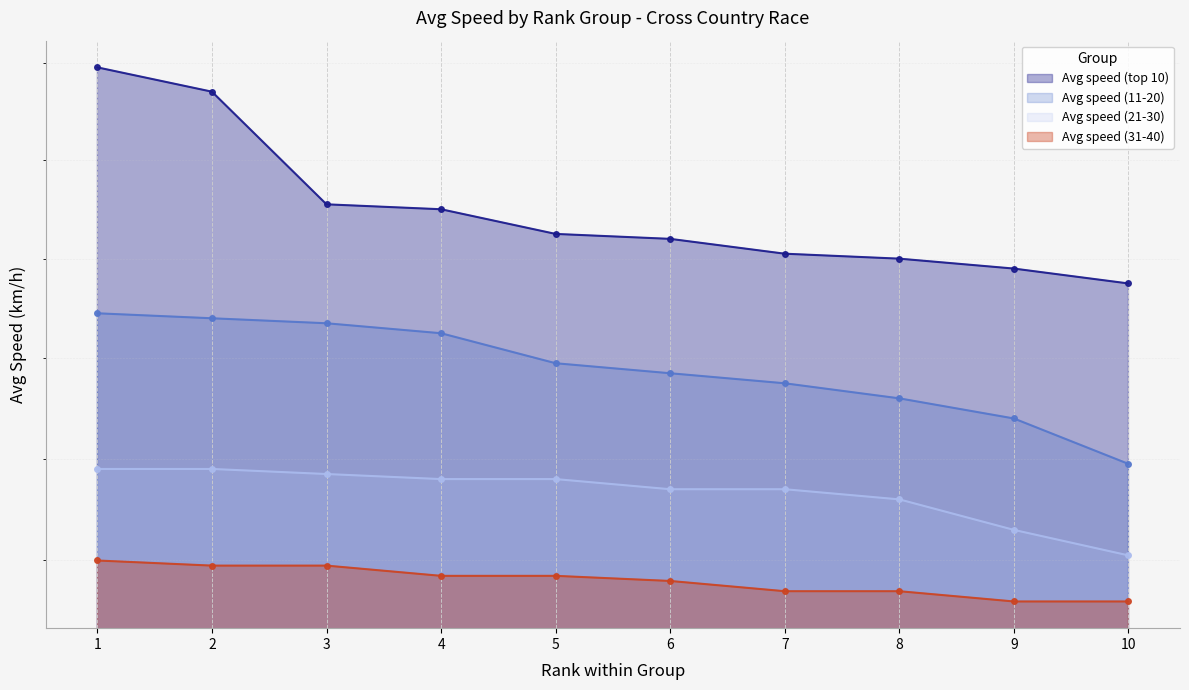

How many lines are shown in the chart?

4